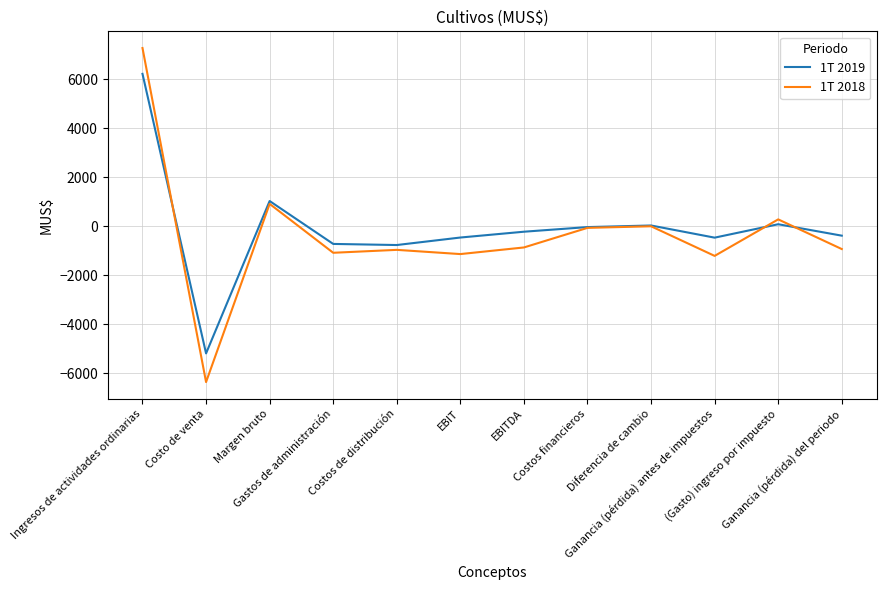

What is the smallest value displayed?

-6357